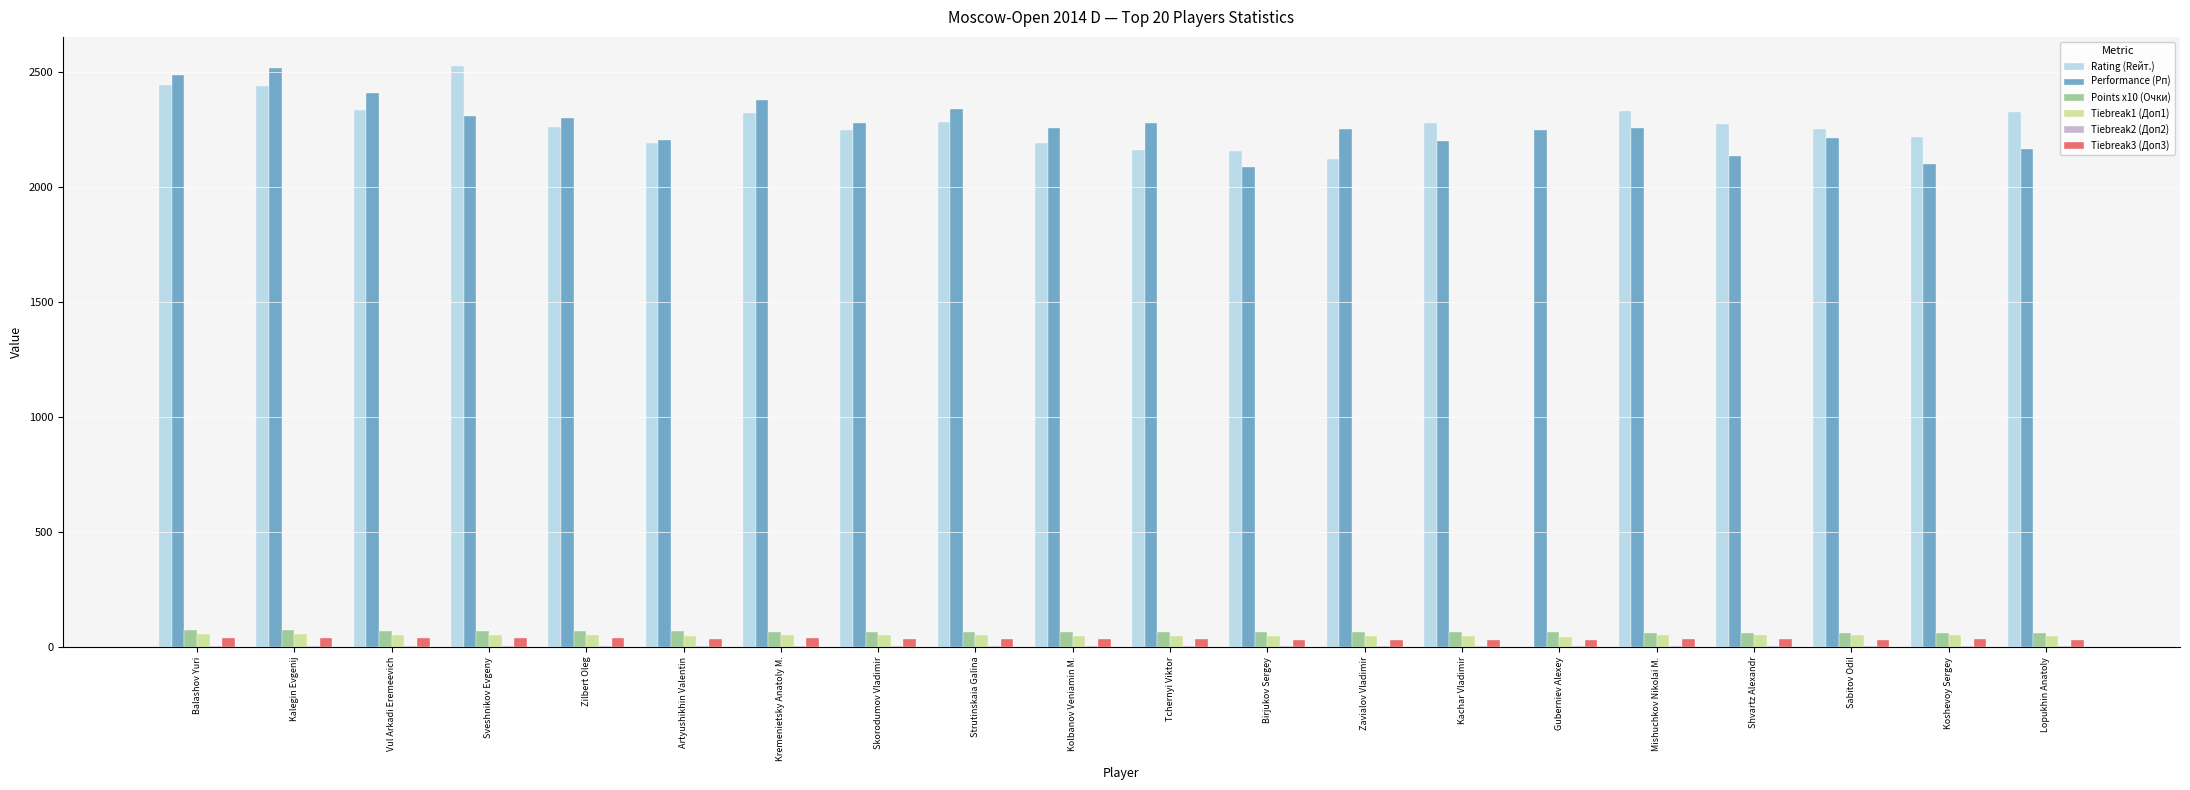

What is the total value across all series at Birjukov Sergey?

4398.5